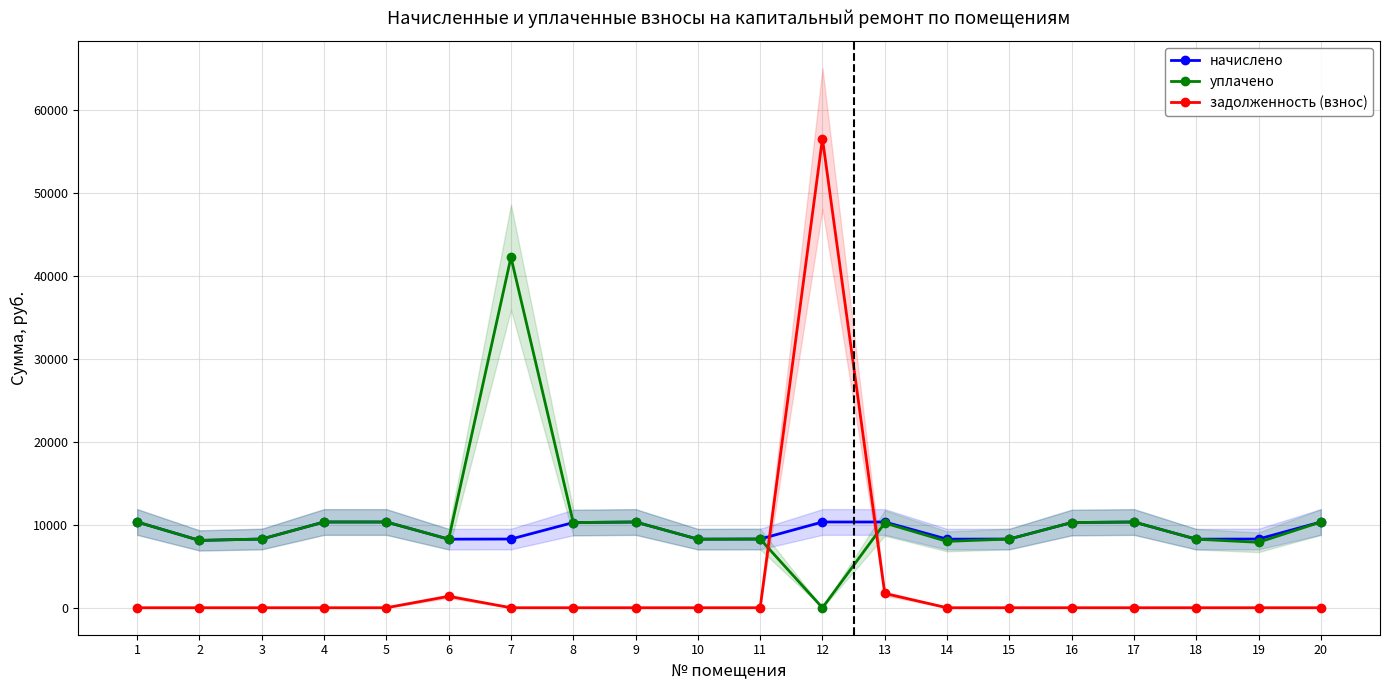

What is the value of the начислено point at the 9th from the left?

10333.4